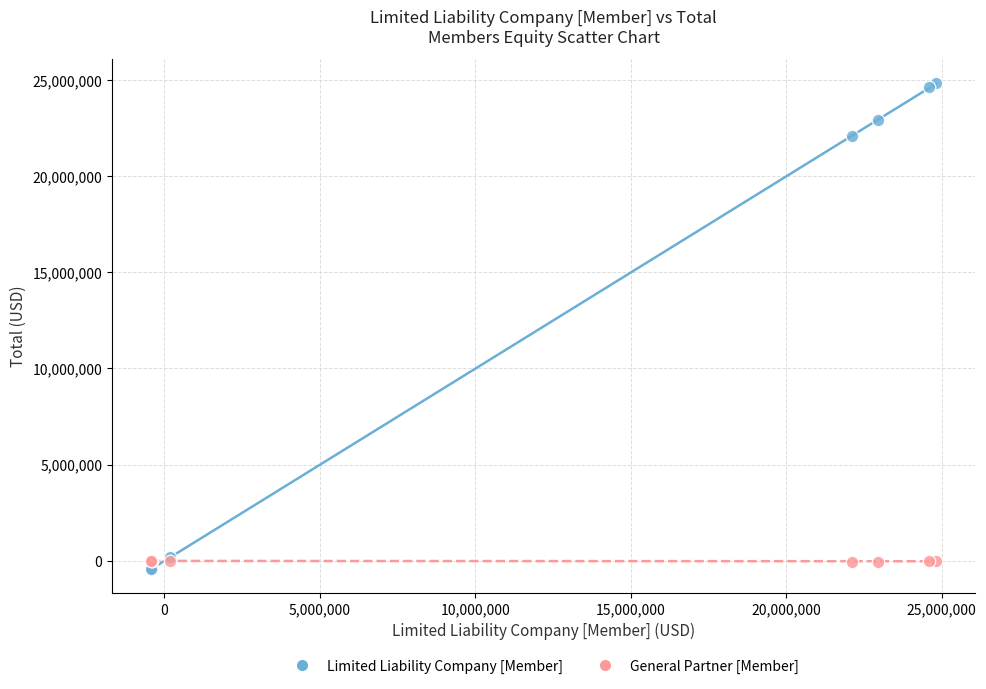

What are all the series names shown in the legend?

Limited Liability Company [Member], General Partner [Member]